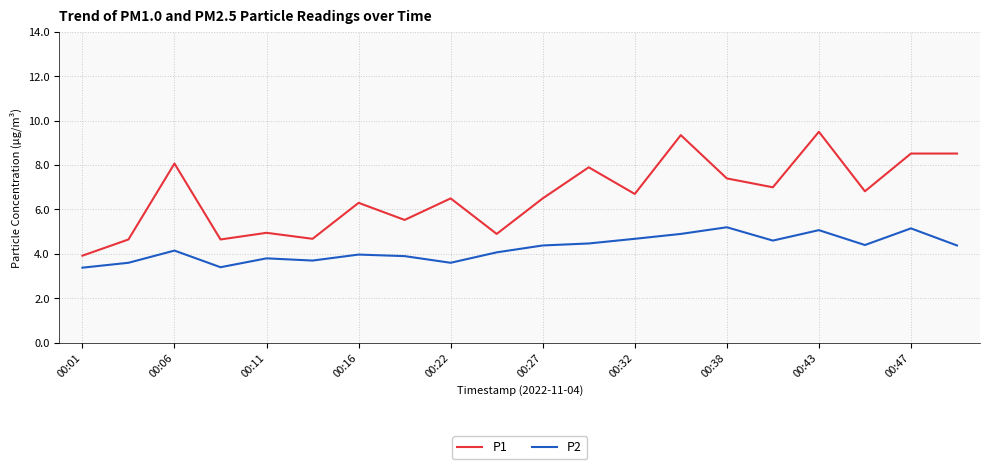

True or false: P1 and P2 intersect in this chart.

False